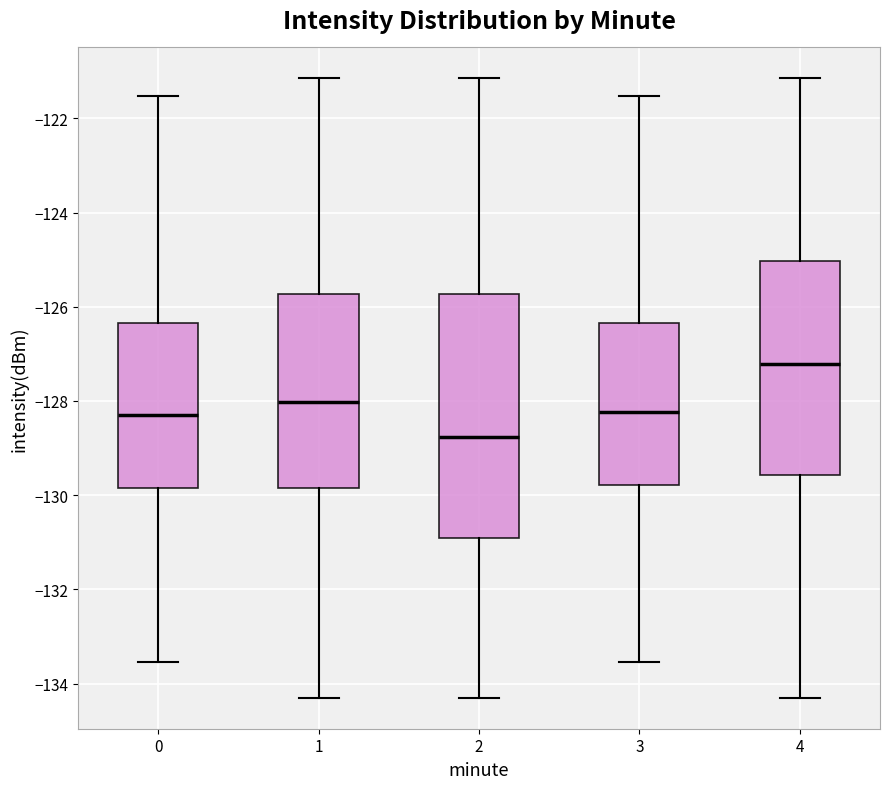

Reading left to right, transcribe this box plot: for each box, give where its median line is, the range the box spans, and where its two whiskers end, as read against the y-axis. The values are not printed on the chart, so give them approximately, as read against the axis.

0: median -128.4, box -129.8 to -126.4, whiskers -133.6 to -121.6
1: median -128.0, box -129.8 to -125.8, whiskers -134.4 to -121.2
2: median -128.8, box -131.0 to -125.8, whiskers -134.4 to -121.2
3: median -128.2, box -129.8 to -126.4, whiskers -133.6 to -121.6
4: median -127.2, box -129.6 to -125.0, whiskers -134.4 to -121.2